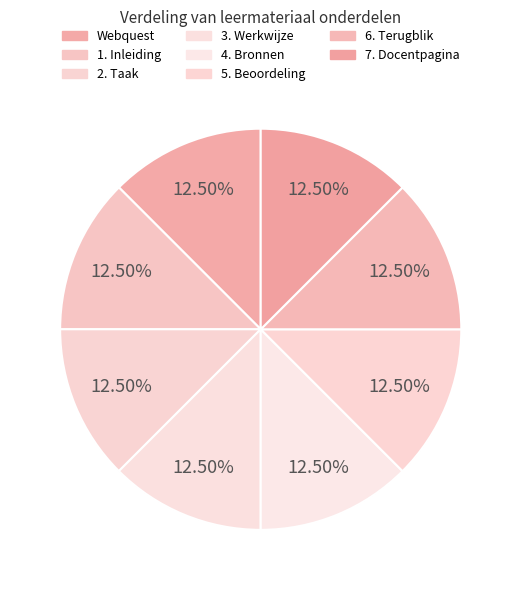

To the nearest percent, what is the combined percentage of 3. Werkwijze and Webquest?

25%